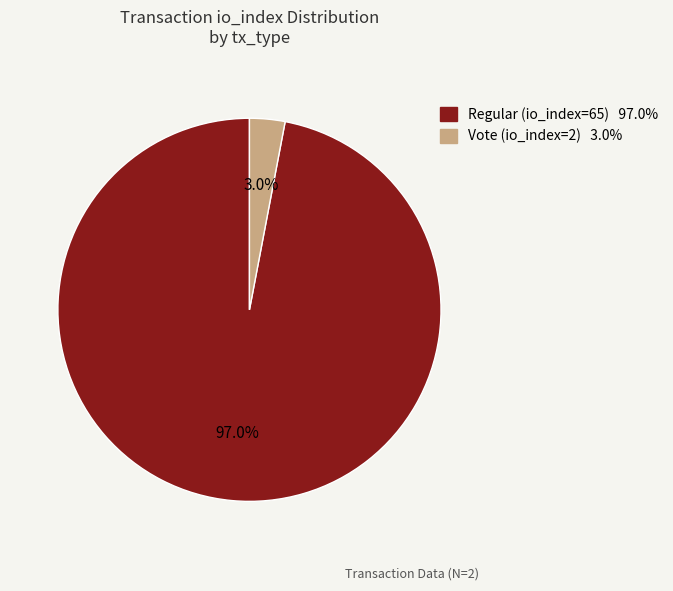

Count the number of slices in the pie.

2